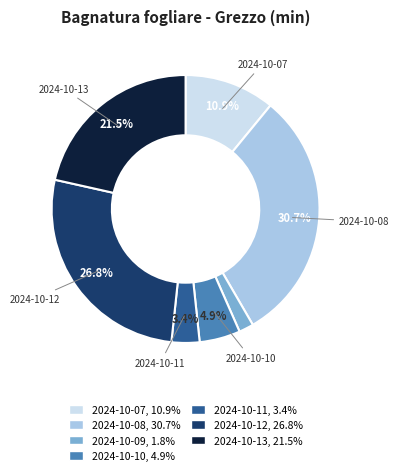

To the nearest percent, what is the difference between the largest and smallest slice percentages?

29%